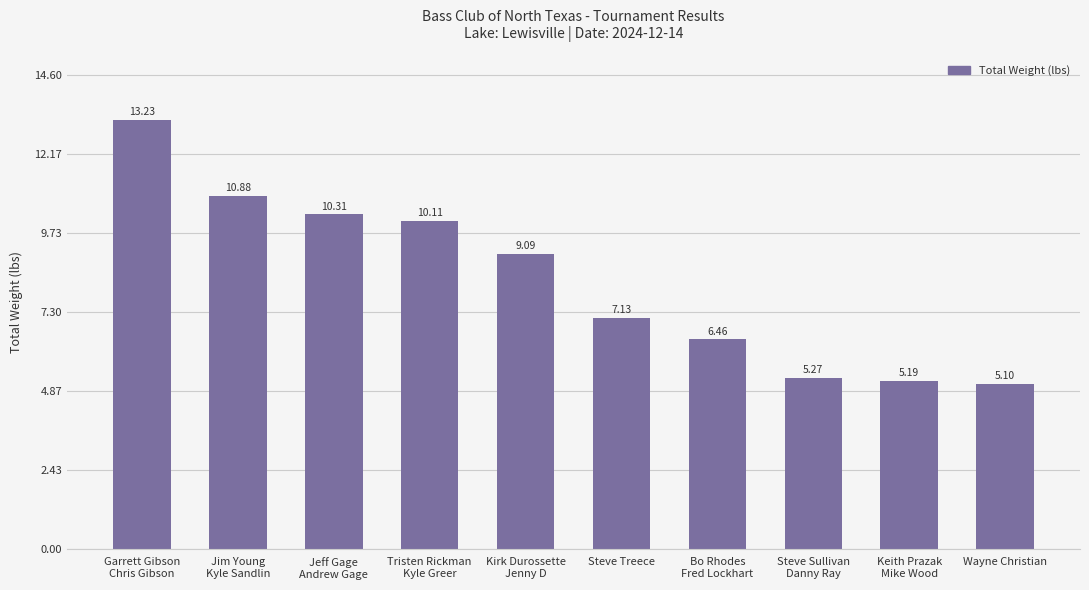

What is the label of the 9th bar from the left?

Keith Prazak
Mike Wood